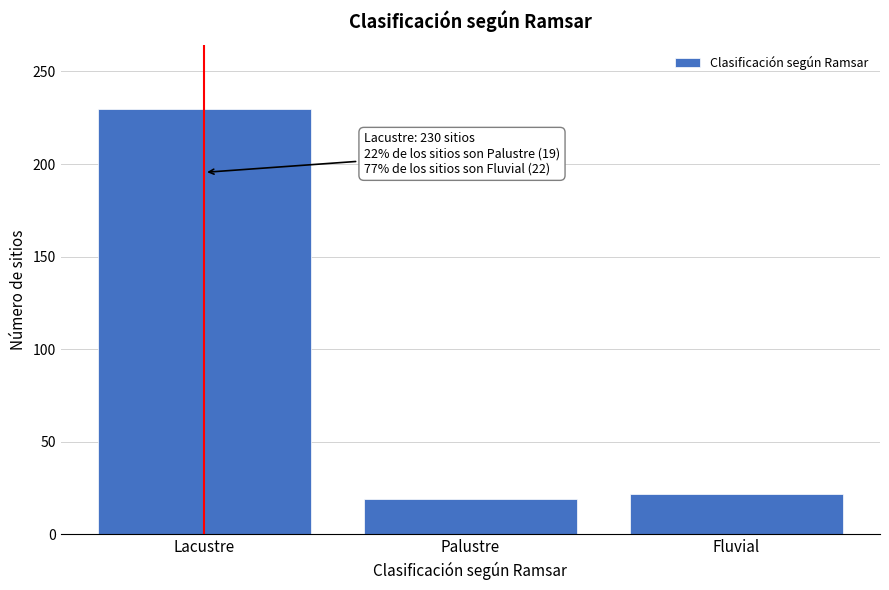

Reading right to left, what are all the values shown in this chart?

22	19	230